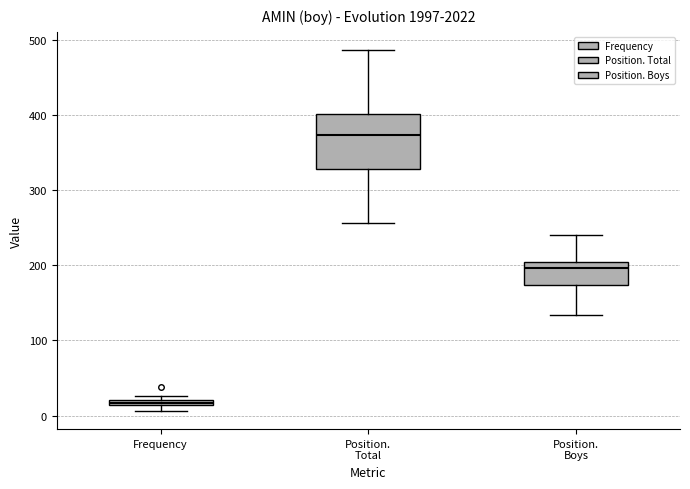

Which box is the tallest, from its lower edge to its upper edge?

Position. Total